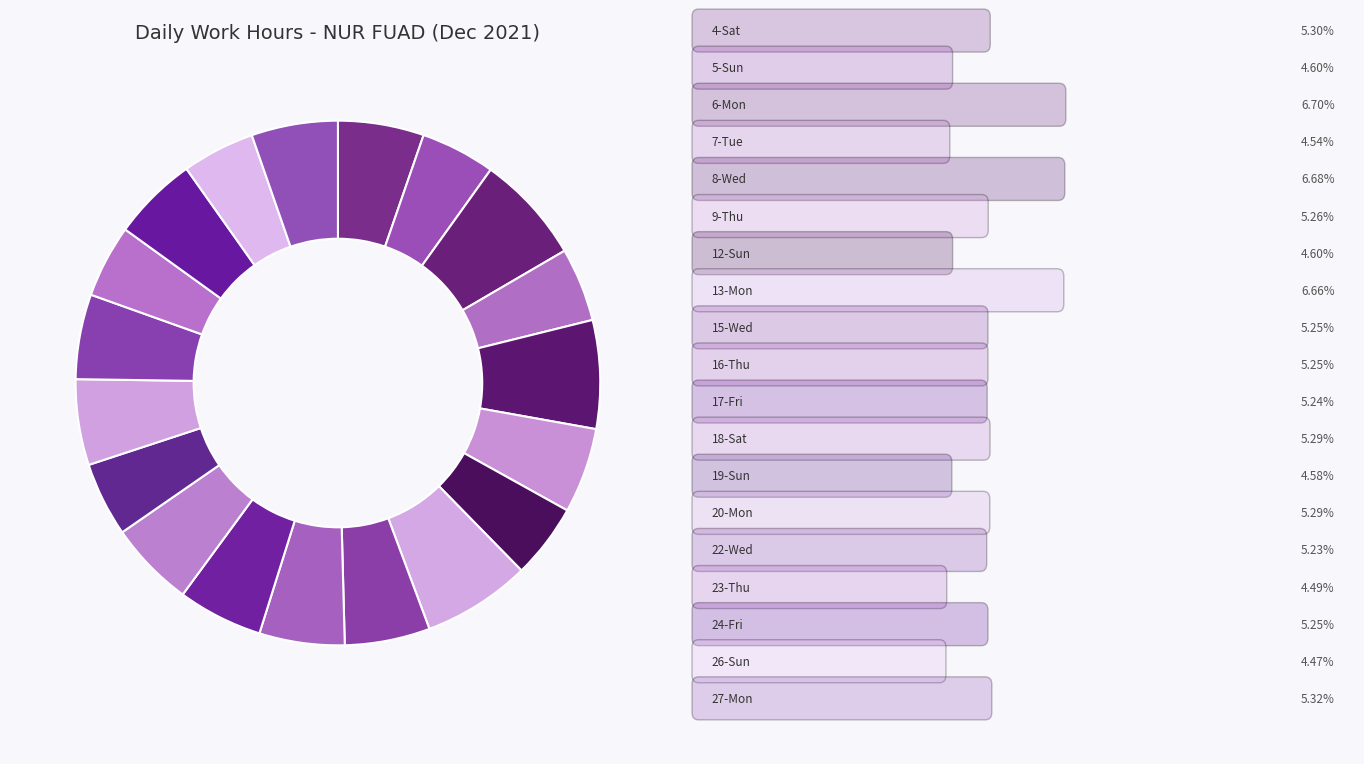

Which slice is the largest?

6-Mon